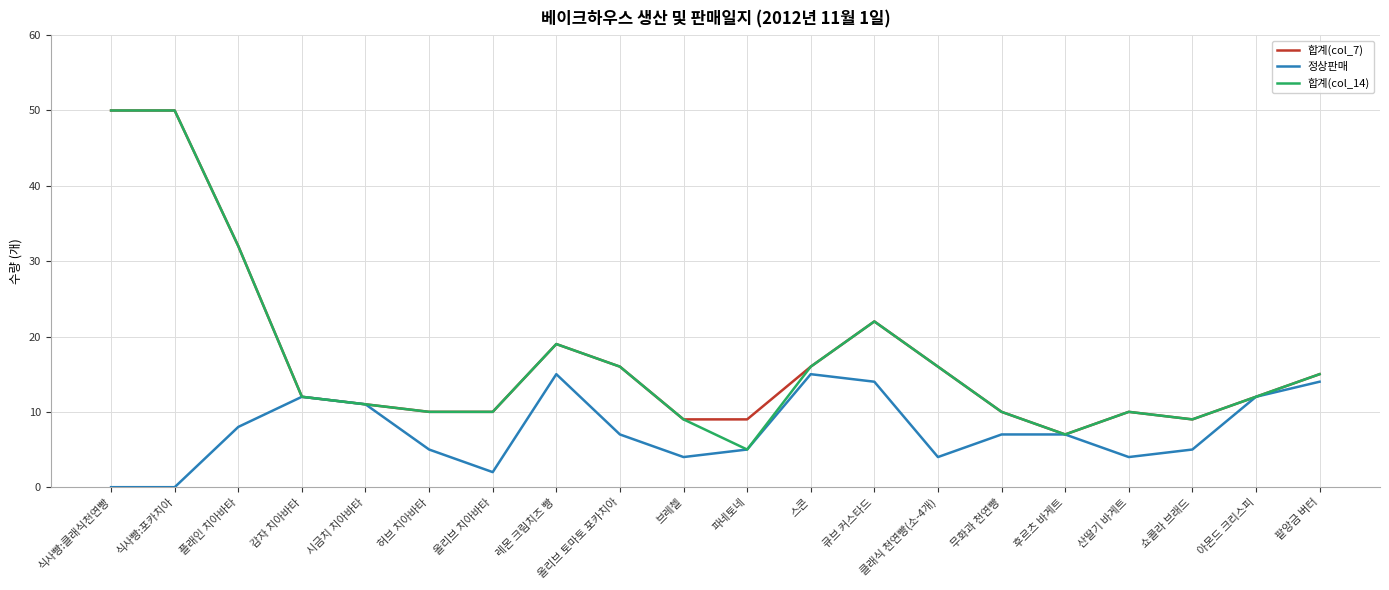

Is it true that 합계(col_14) equals 6 at 쇼콜라 브래드?

False